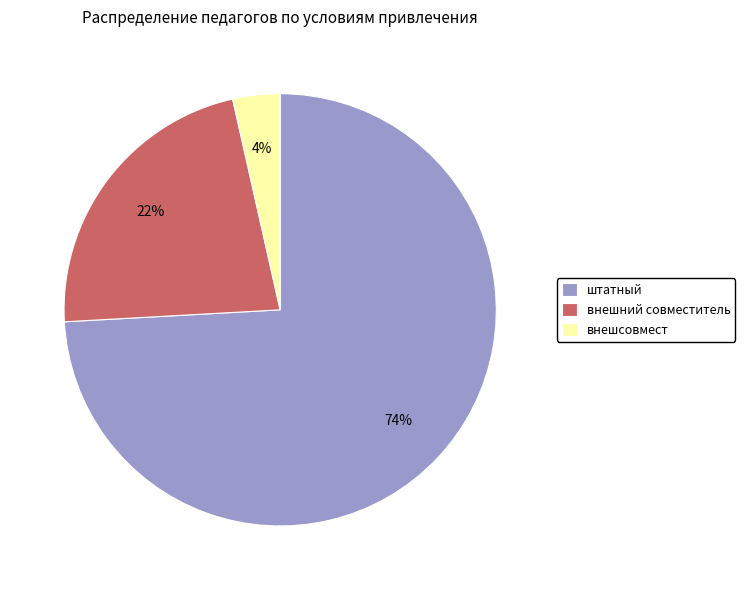

Is it true that штатный is 74% of the pie?

True